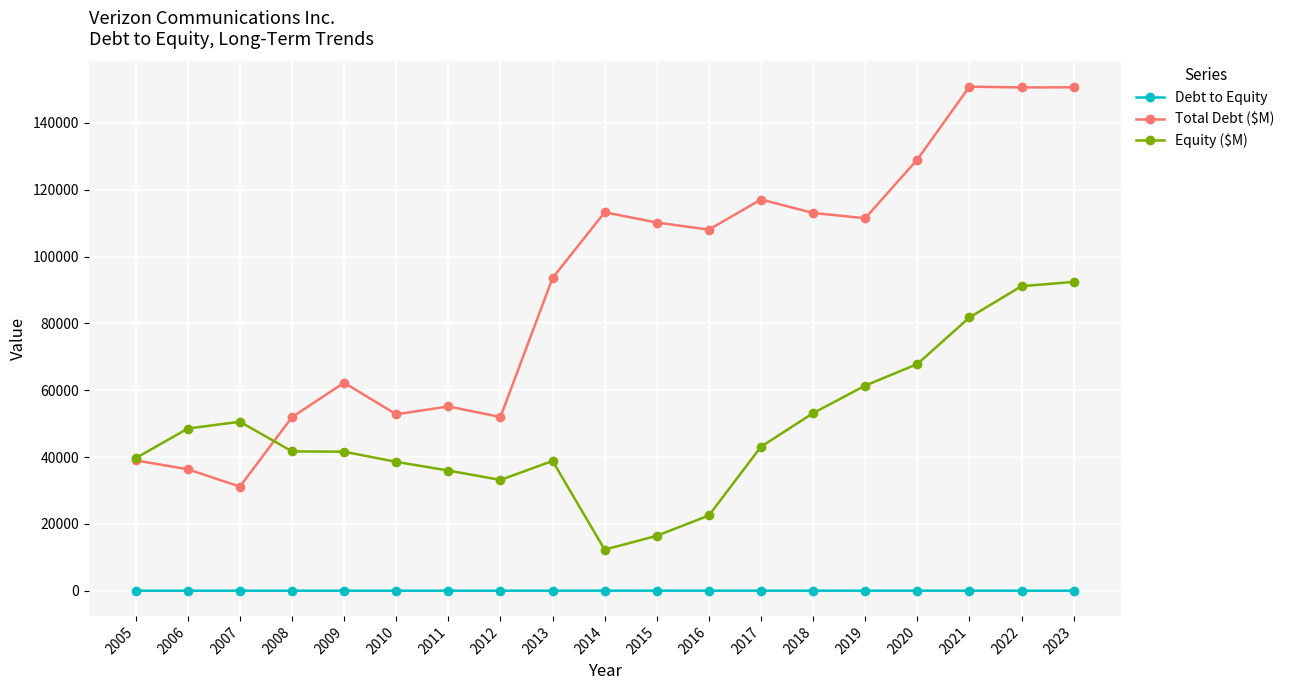

Rank the series by their average value, from lowest to highest.

Debt to Equity, Equity ($M), Total Debt ($M)